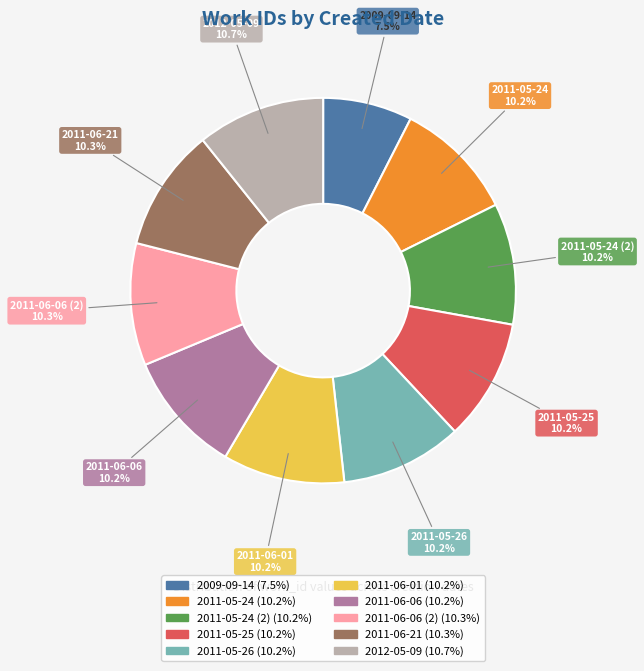

How many segments does this pie chart have?

10